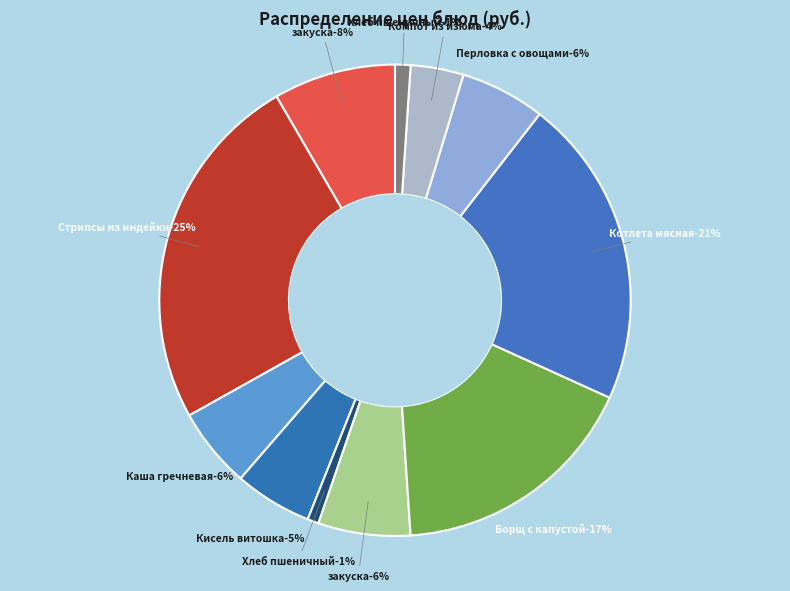

To the nearest percent, what portion does Хлеб пшеничный (обед) represent?

1%